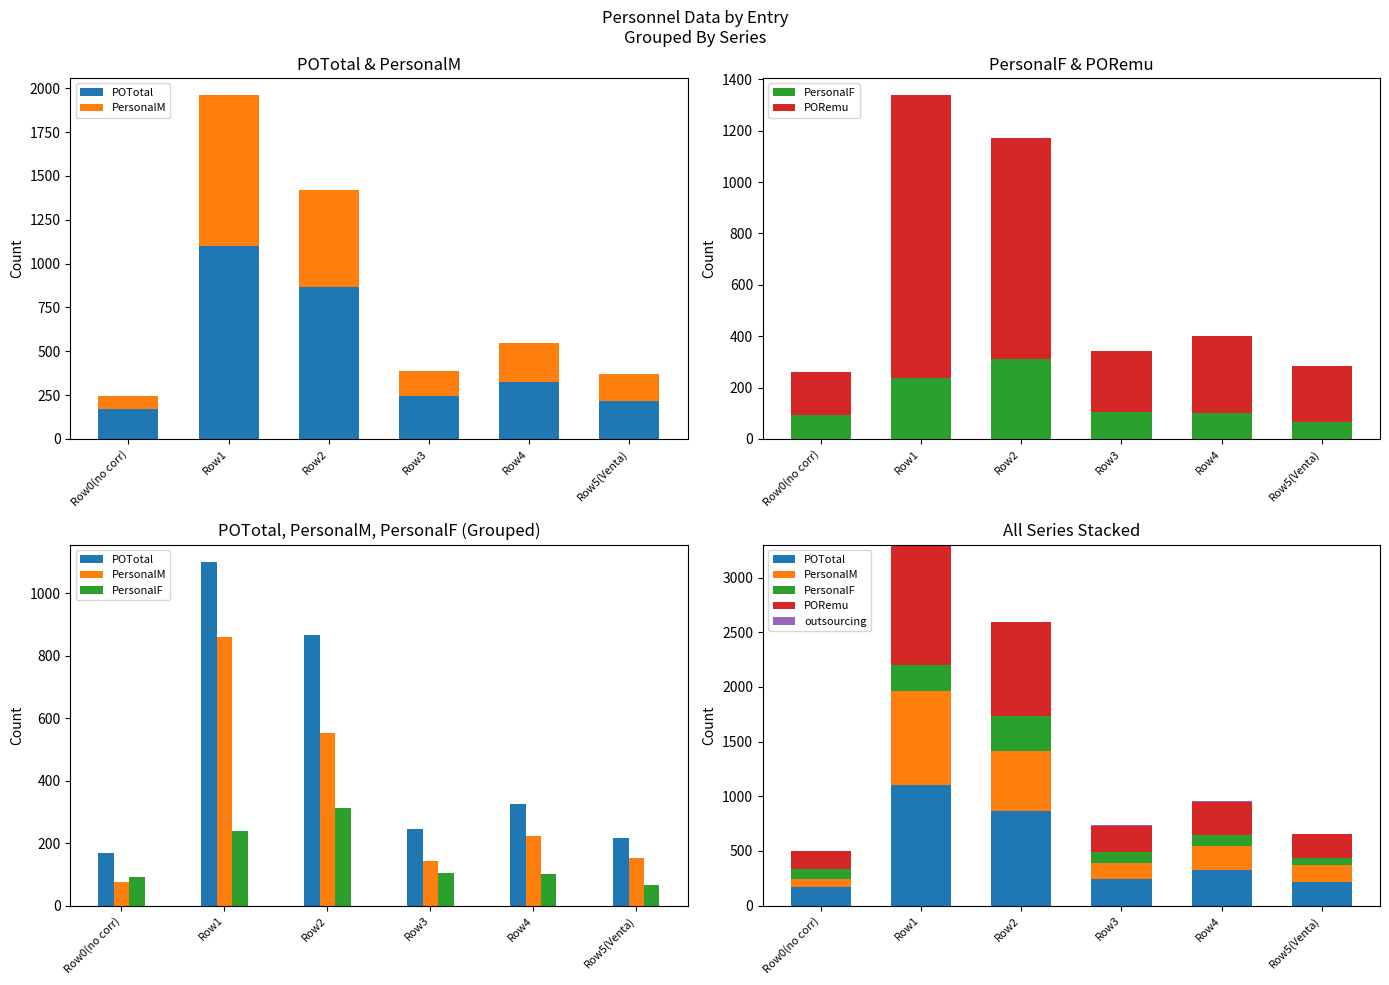

What position from the left is Row4?

5